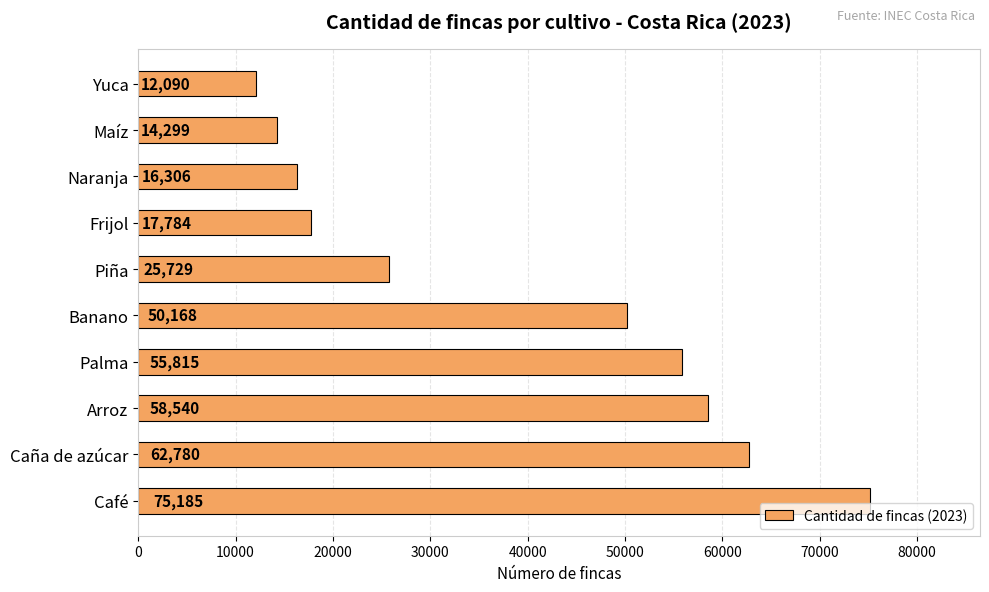

What is the change in value from Arroz to Piña?

-32811